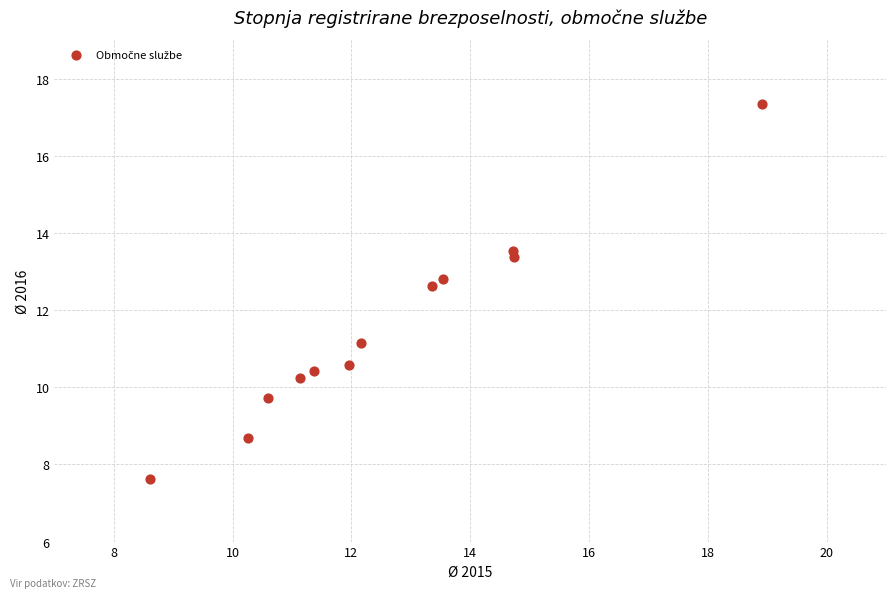

What Y value in the scatter plot is closest to 12?

12.6